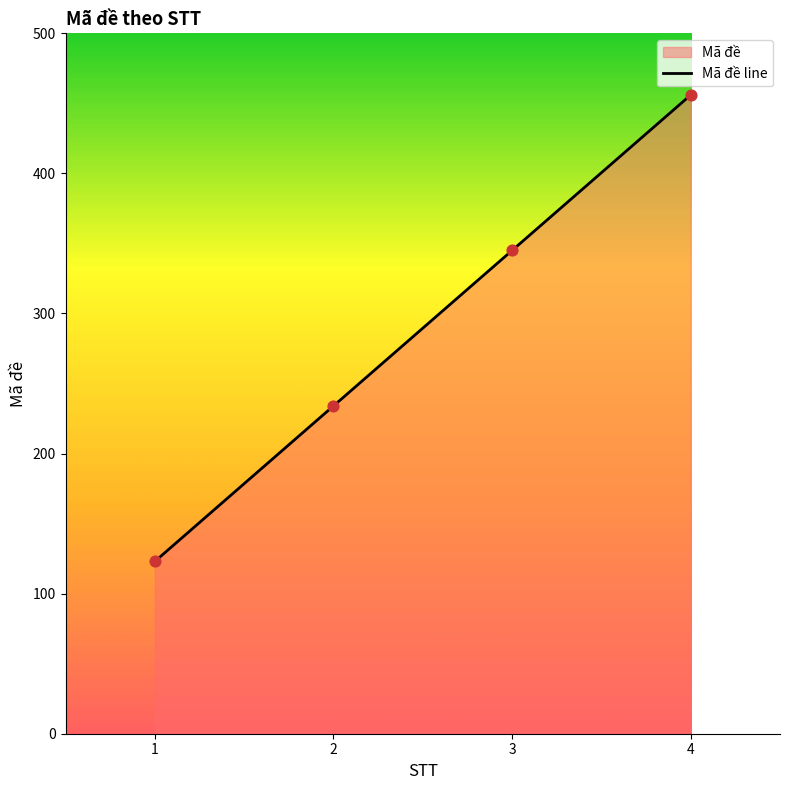

What is the change in value from 1 to 4?

+333